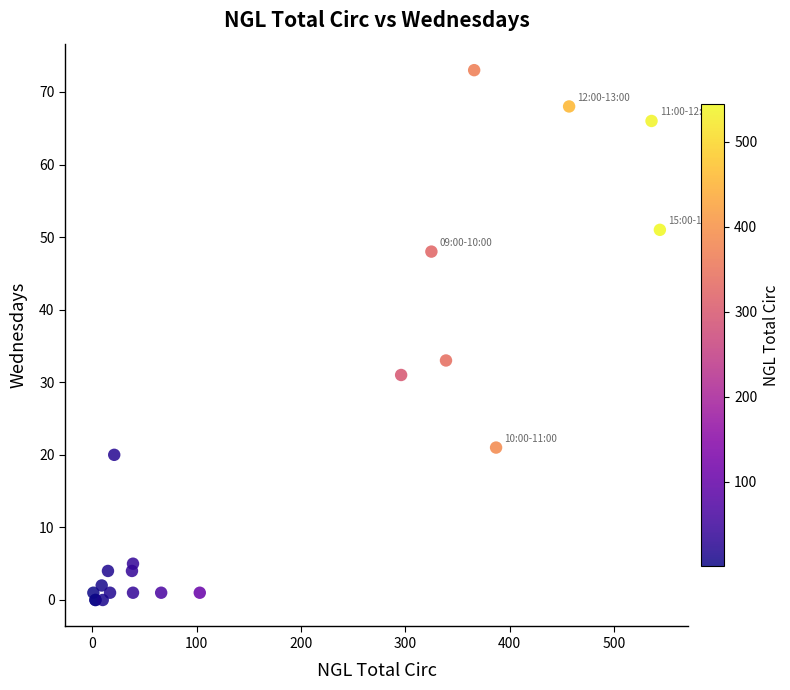

What Y value in the scatter plot is closest to 36?

33